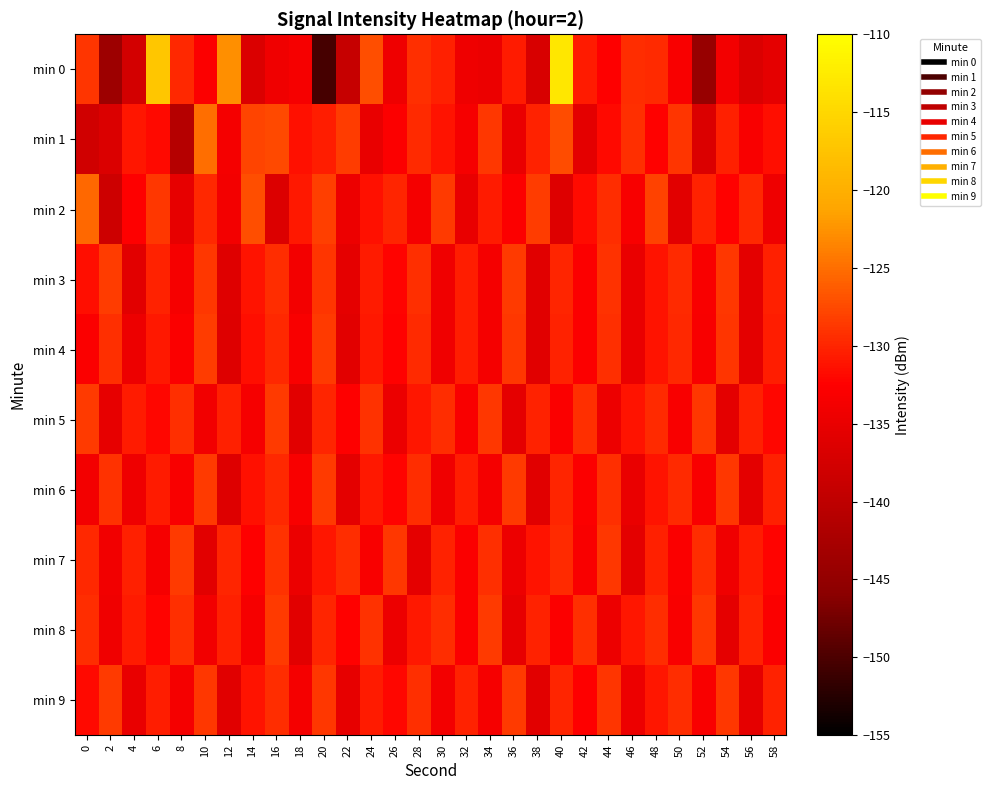

Reading left to right, extract all data points from this chart.

min 0: 0=-128.9	2=-143.8	4=-137.6	6=-117.1	8=-129.8	10=-132.7	12=-122.7	14=-136.6	16=-134.2	18=-133.4	20=-150.4	22=-139.1	24=-127.1	26=-134.4	28=-129.3	30=-130.3	32=-134.3	34=-134.7	36=-130.7	38=-137.0	40=-113.2	42=-130.7	44=-132.6	46=-129.4	48=-129.6	50=-133.1	52=-144.6	54=-133.7	56=-136.6	58=-135.3
min 1: 0=-137.9	2=-136.6	4=-131.0	6=-132.0	8=-141.0	10=-125.0	12=-133.7	14=-127.9	16=-127.5	18=-131.4	20=-130.5	22=-128.3	24=-135.1	26=-132.8	28=-129.6	30=-131.2	32=-133.5	34=-128.7	36=-134.9	38=-130.1	40=-127.3	42=-135.6	44=-131.8	46=-129.2	48=-132.4	50=-128.9	52=-136.7	54=-130.3	56=-133.1	58=-131.5
min 2: 0=-125.4	2=-138.2	4=-132.6	6=-128.8	8=-135.3	10=-129.7	12=-133.9	14=-127.1	16=-136.5	18=-130.8	20=-128.2	22=-134.6	24=-131.3	26=-129.9	28=-133.7	30=-128.5	32=-135.1	34=-130.6	36=-132.8	38=-128.3	40=-136.2	42=-131.7	44=-129.4	46=-133.3	48=-128.1	50=-135.7	52=-130.2	54=-132.5	56=-129.8	58=-134.4
min 3: 0=-131.6	2=-128.4	4=-135.8	6=-130.1	8=-133.4	10=-128.7	12=-136.1	14=-131.2	16=-129.5	18=-133.8	20=-128.9	22=-135.4	24=-130.7	26=-132.2	28=-129.3	30=-134.1	32=-130.4	34=-133.6	36=-128.6	38=-135.9	40=-130.0	42=-132.7	44=-129.1	46=-134.8	48=-131.1	50=-129.6	52=-133.2	54=-128.8	56=-135.5	58=-130.3
min 4: 0=-132.9	2=-129.2	4=-134.5	6=-130.8	8=-133.0	10=-128.4	12=-136.3	14=-131.5	16=-129.8	18=-133.2	20=-128.6	22=-135.7	24=-130.9	26=-132.4	28=-129.6	30=-134.2	32=-130.5	34=-133.7	36=-128.7	38=-136.0	40=-130.1	42=-132.8	44=-129.3	46=-134.9	48=-131.2	50=-129.7	52=-133.3	54=-128.9	56=-135.6	58=-130.4
min 5: 0=-128.5	2=-135.3	4=-130.6	6=-132.1	8=-129.2	10=-134.0	12=-130.3	14=-133.5	16=-128.5	18=-135.8	20=-129.9	22=-132.6	24=-129.0	26=-134.7	28=-131.0	30=-129.5	32=-133.1	34=-128.7	36=-135.4	38=-130.2	40=-132.9	42=-129.3	44=-134.6	46=-131.1	48=-129.6	50=-133.2	52=-128.8	54=-135.5	56=-130.3	58=-132.0
min 6: 0=-133.8	2=-129.1	4=-134.4	6=-130.7	8=-133.1	10=-128.5	12=-136.2	14=-131.4	16=-129.7	18=-133.1	20=-128.5	22=-135.6	24=-130.8	26=-132.3	28=-129.5	30=-134.1	32=-130.4	34=-133.6	36=-128.6	38=-135.9	40=-130.0	42=-132.7	44=-129.2	46=-134.8	48=-131.1	50=-129.6	52=-133.2	54=-128.8	56=-135.5	58=-130.3
min 7: 0=-129.7	2=-134.0	4=-130.3	6=-133.5	8=-128.5	10=-135.8	12=-129.9	14=-132.6	16=-129.0	18=-134.7	20=-131.0	22=-129.5	24=-133.1	26=-128.7	28=-135.4	30=-130.2	32=-132.9	34=-129.3	36=-134.6	38=-131.1	40=-129.6	42=-133.2	44=-128.8	46=-135.5	48=-130.3	50=-133.0	52=-129.4	54=-134.1	56=-130.6	58=-132.2
min 8: 0=-129.5	2=-134.1	4=-130.6	6=-132.2	8=-129.3	10=-134.0	12=-130.3	14=-133.4	16=-128.5	18=-135.7	20=-129.9	22=-132.5	24=-129.0	26=-134.6	28=-130.9	30=-129.4	32=-133.0	34=-128.6	36=-135.3	38=-130.1	40=-132.8	42=-129.2	44=-134.5	46=-131.0	48=-129.5	50=-133.1	52=-128.7	54=-135.4	56=-130.2	58=-132.9
min 9: 0=-131.8	2=-128.6	4=-135.1	6=-130.4	8=-133.6	10=-128.7	12=-136.0	14=-131.1	16=-129.4	18=-133.7	20=-128.8	22=-135.3	24=-130.6	26=-132.1	28=-129.2	30=-133.9	32=-130.2	34=-133.5	36=-128.5	38=-135.8	40=-129.9	42=-132.6	44=-128.9	46=-134.6	48=-131.0	50=-129.5	52=-133.1	54=-128.7	56=-135.4	58=-130.2